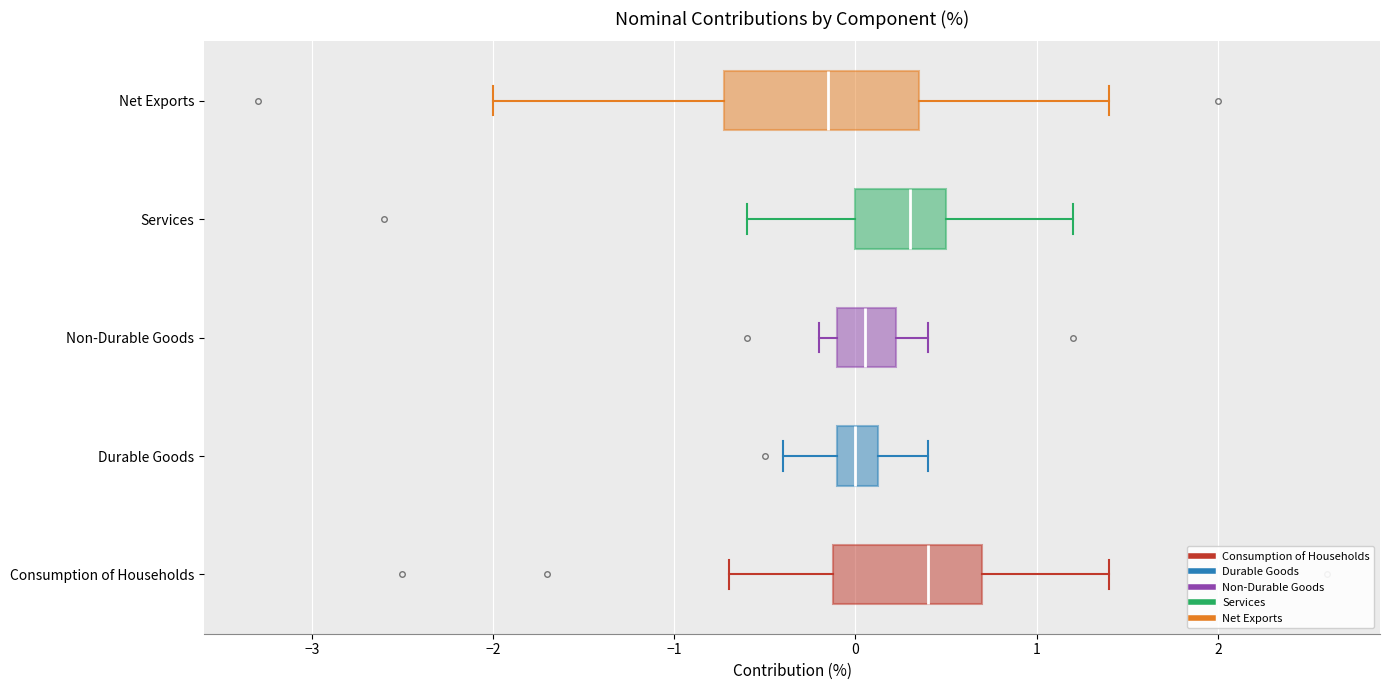

Which box is the widest, from its left edge to its right edge?

Net Exports